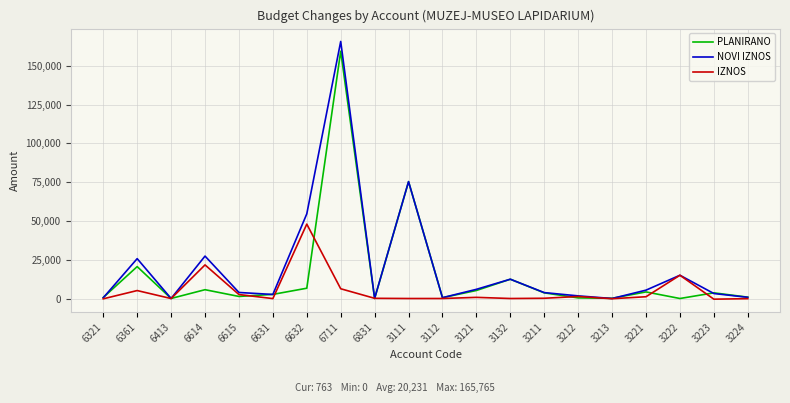

Is the value of IZNOS at 6631 greater than the value of NOVI IZNOS at 6632?

No